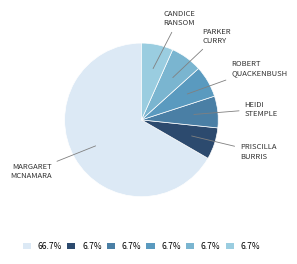

Does any single category account for the majority?

Yes